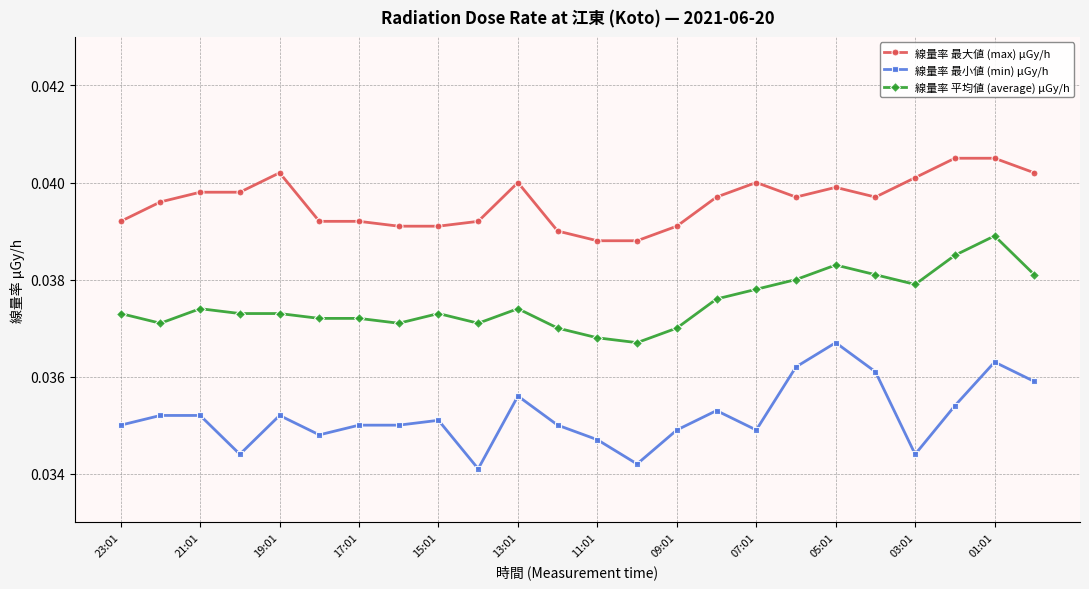

True or false: 線量率 平均値 (average) μGy/h has more than 0 interior local peaks.

True